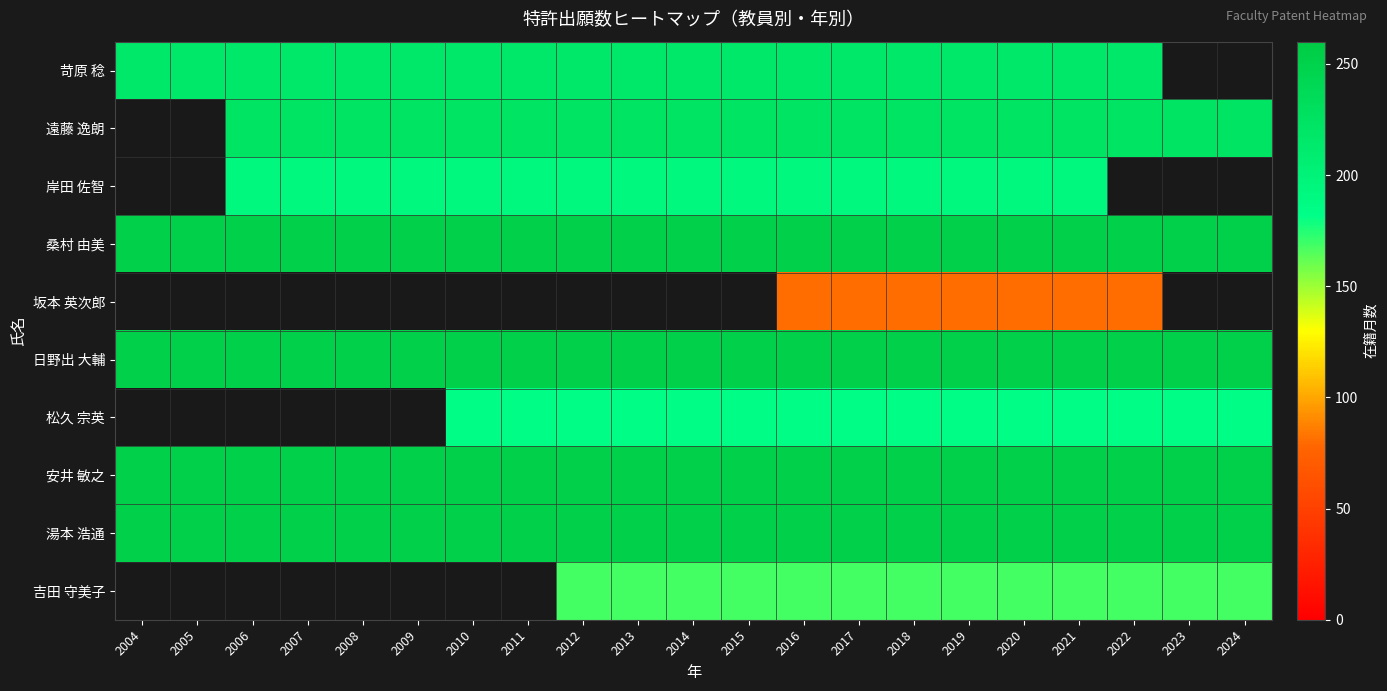

How many values in 岸田 佐智 are above zero?

16